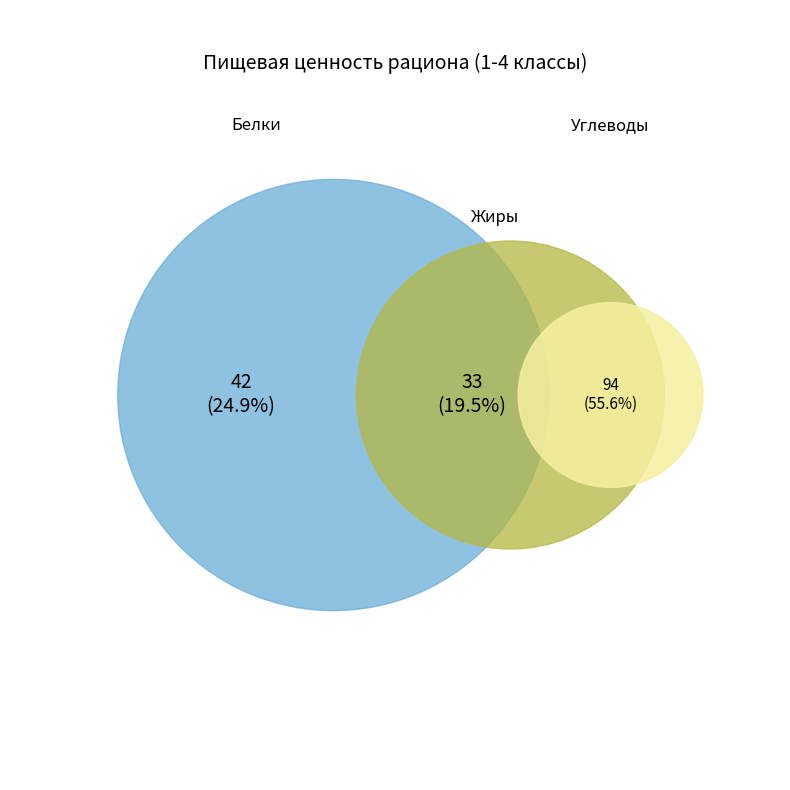

What is the majority slice?

Углеводы